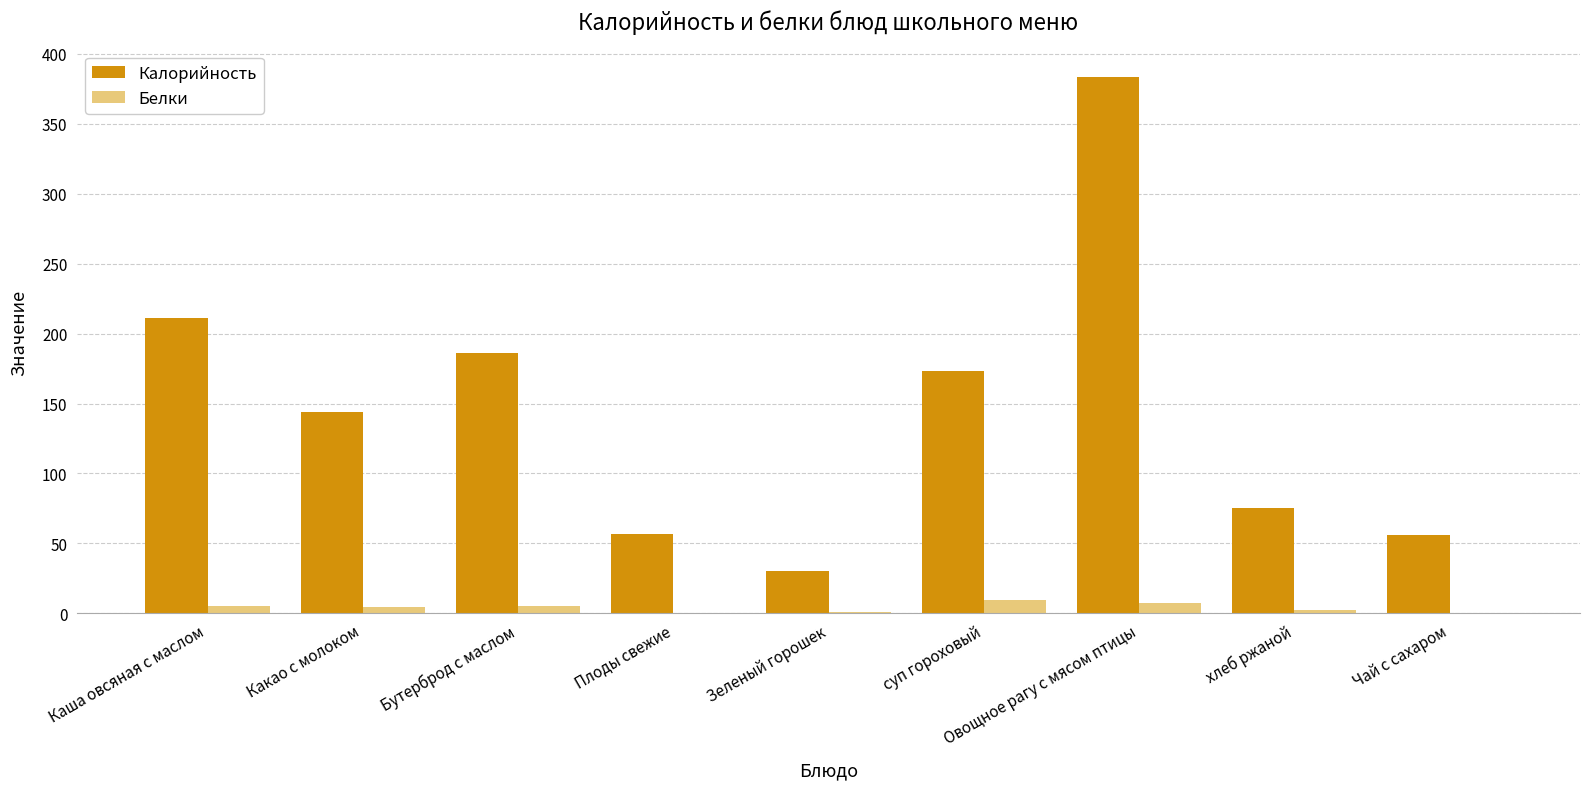

What is the sum of all Калорийность values?

1316.8